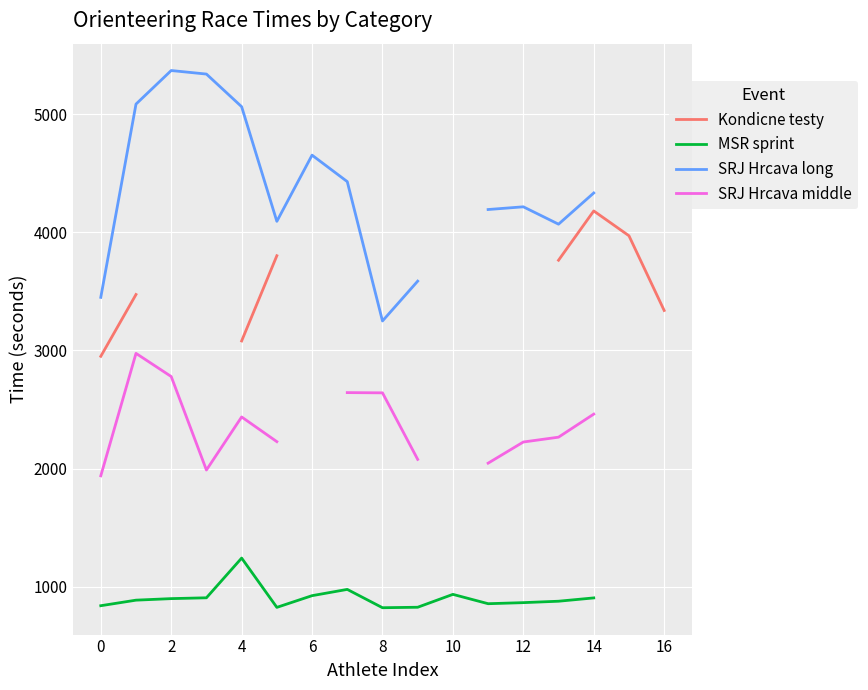

At how many categories does at least one series exceed 3901?

12